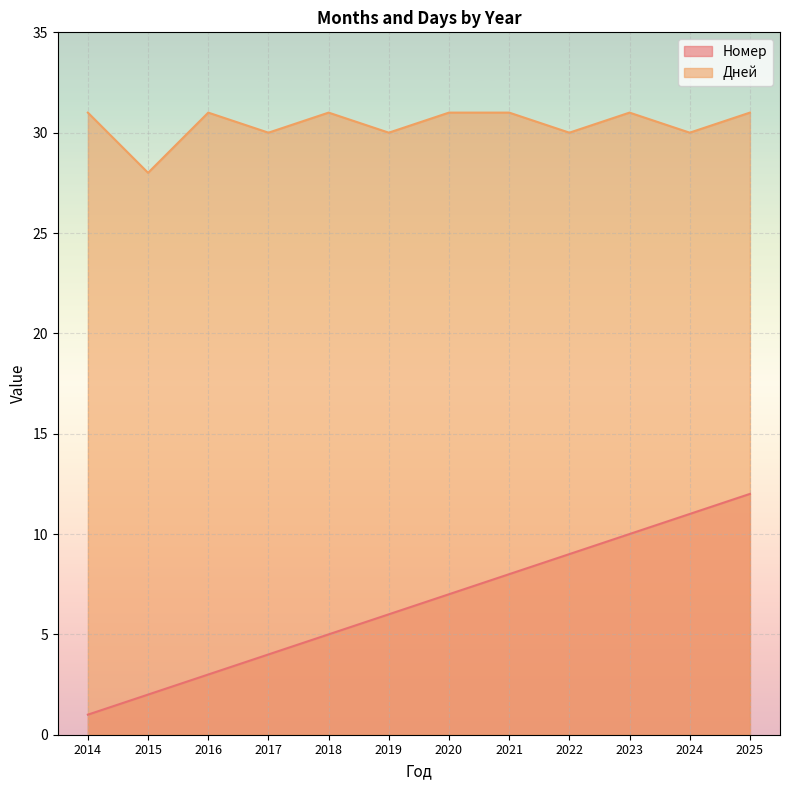

Is it true that Номер equals 3 at 2022?

False